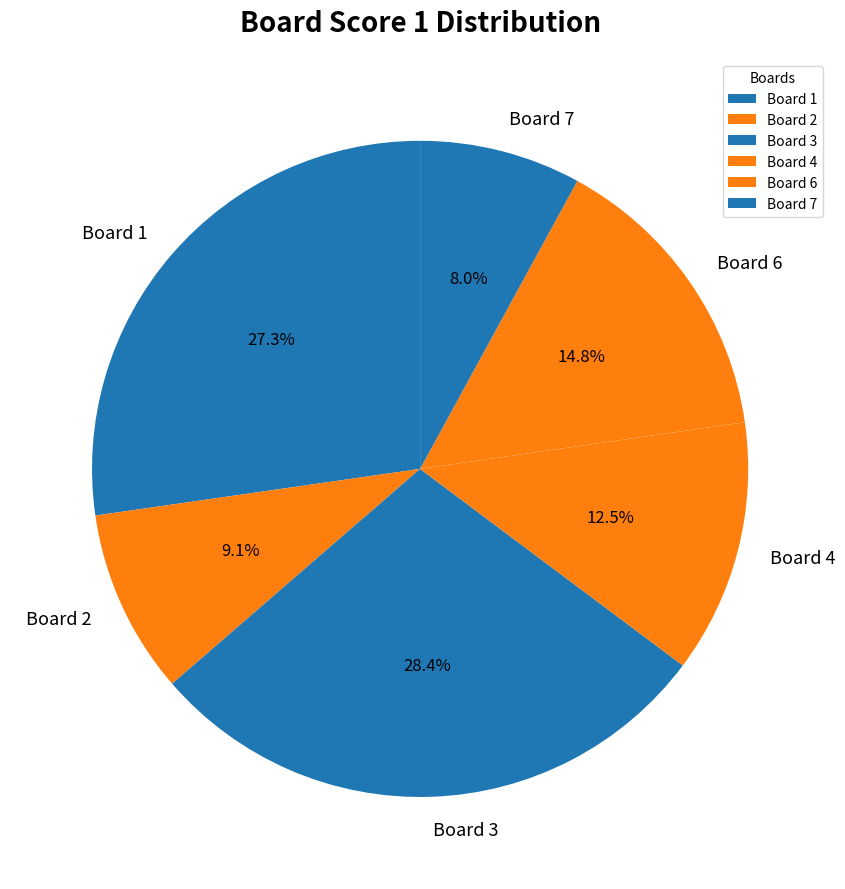

Rank the categories by value from highest to lowest.

Board 3, Board 1, Board 6, Board 4, Board 2, Board 7